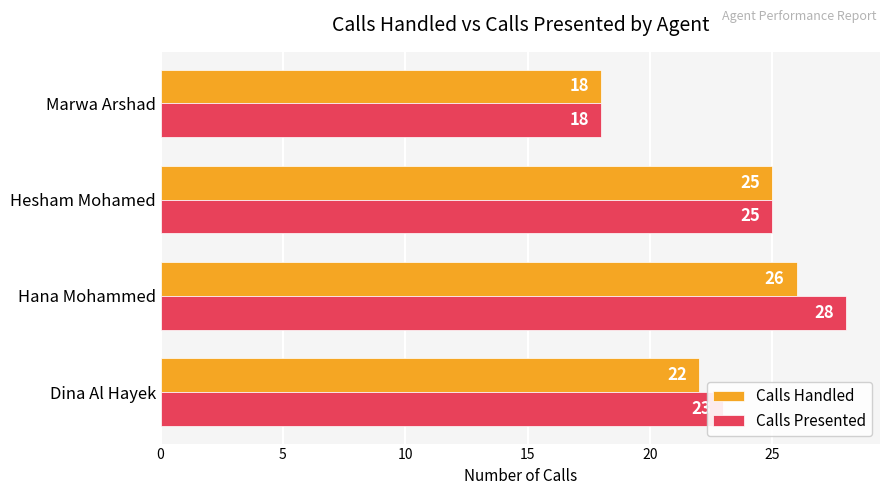

The value of Calls Presented at Hana Mohammed is 17. True or false?

False